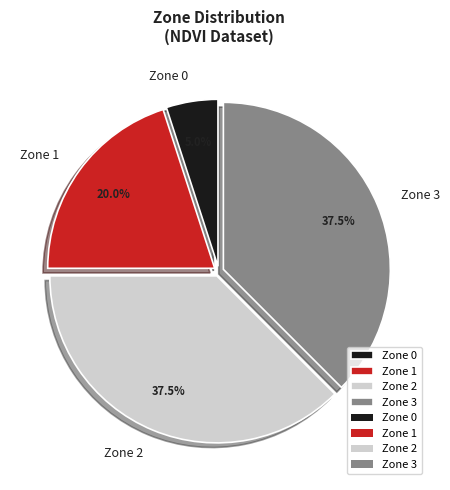

To the nearest percent, what portion does Zone 0 represent?

5%